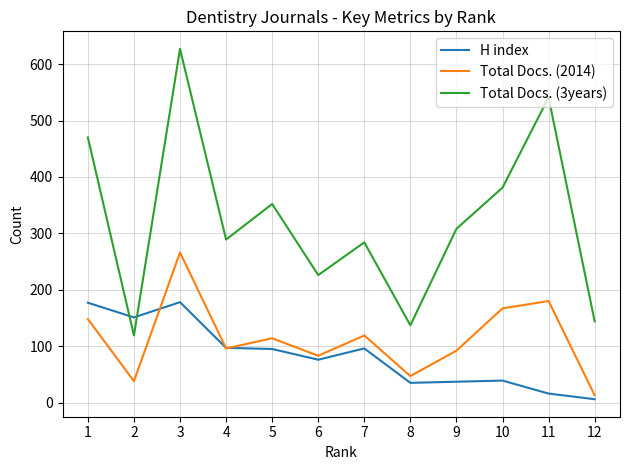

What is the maximum value for Total Docs. (2014)?

266